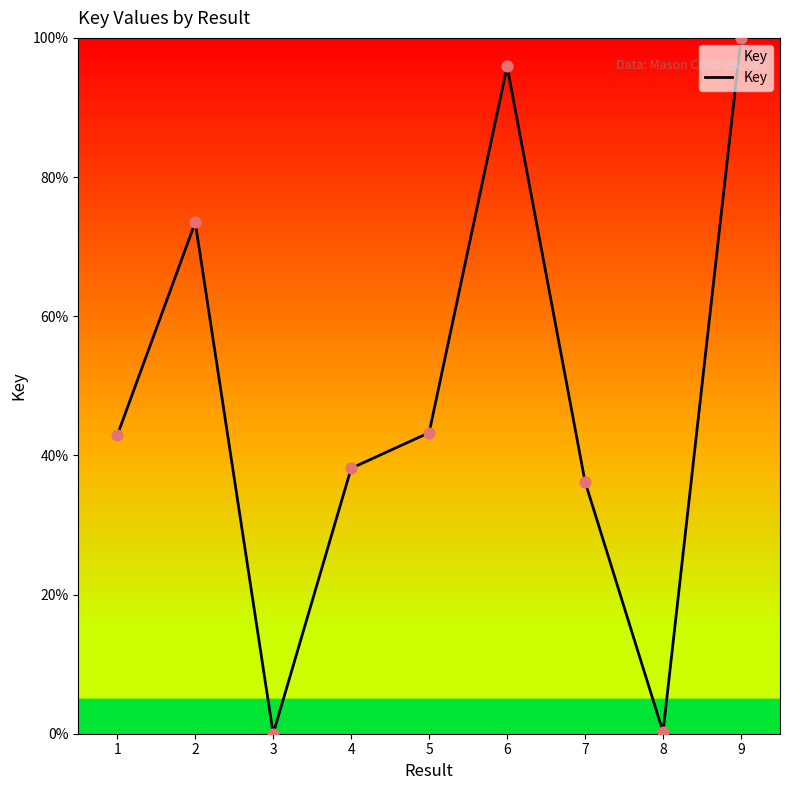

What is the change in value from 1 to 5?

+0.4